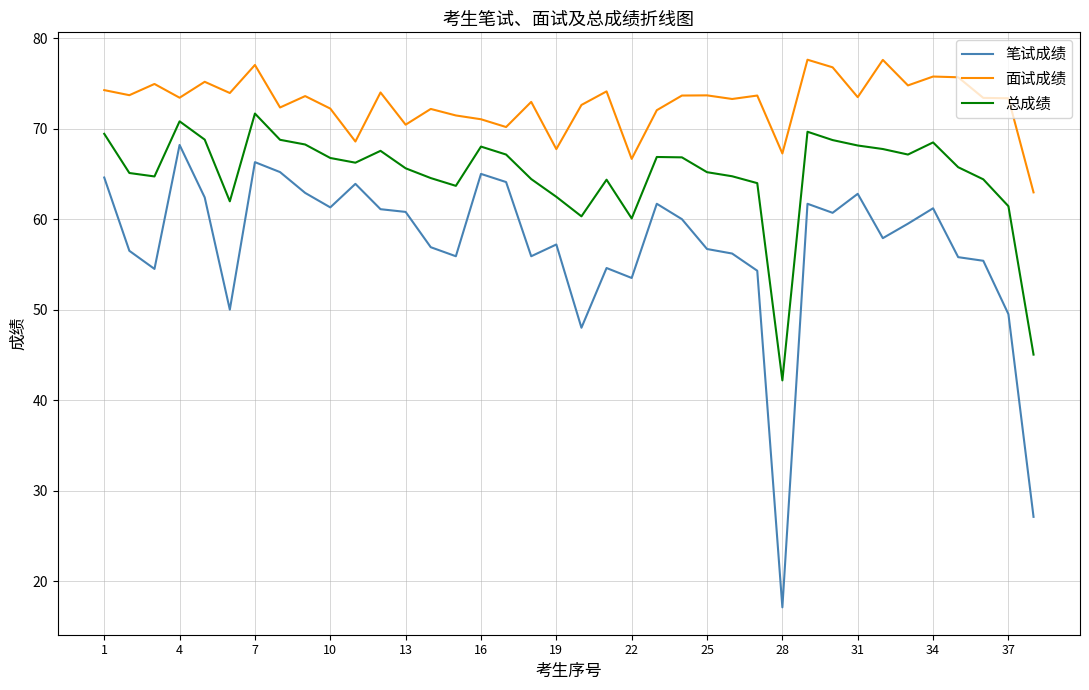

Which series has the largest range (max minus min)?

笔试成绩